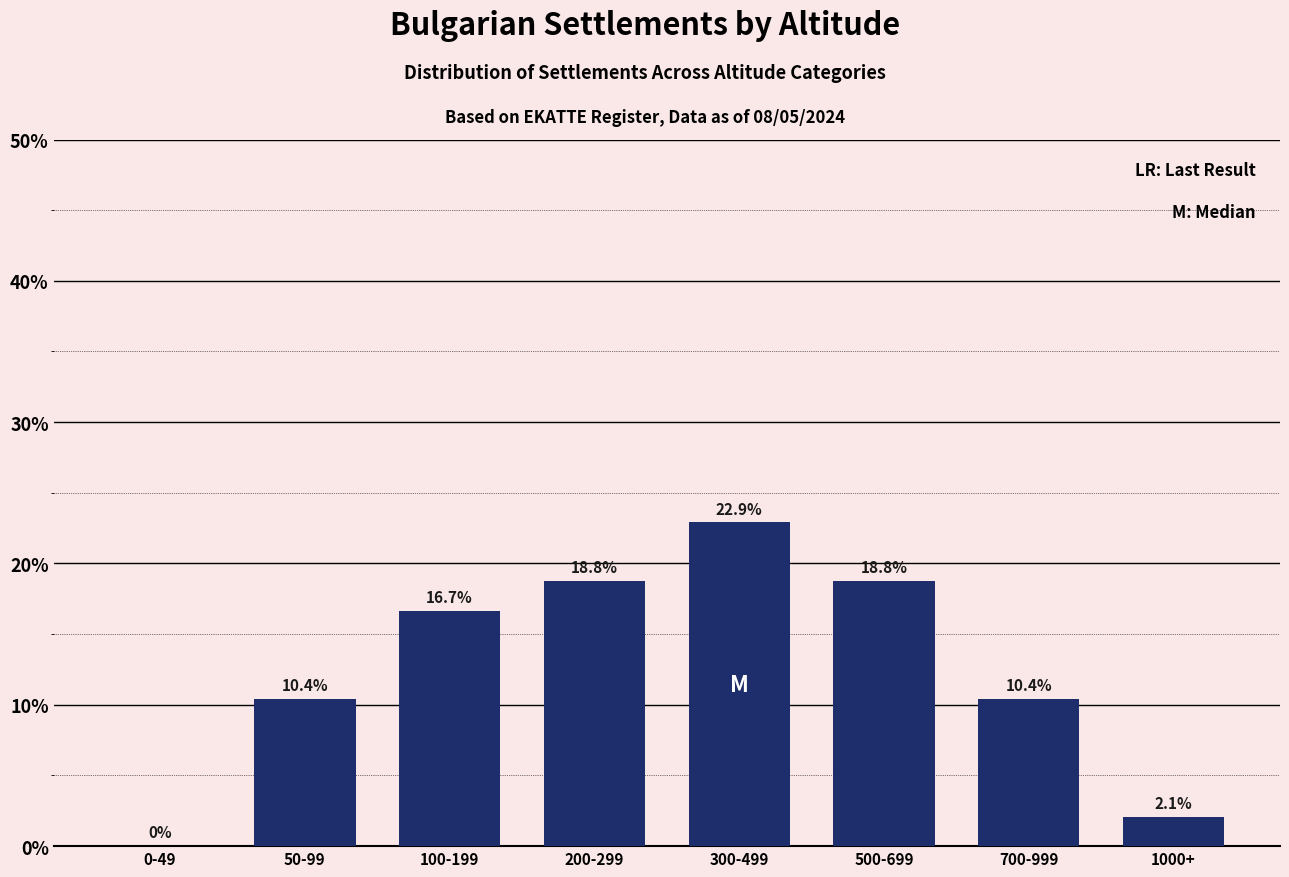

Reading left to right, transcribe all the data shown in this chart.

0-49=0.0	50-99=10.4	100-199=16.7	200-299=18.8	300-499=22.9	500-699=18.8	700-999=10.4	1000+=2.1